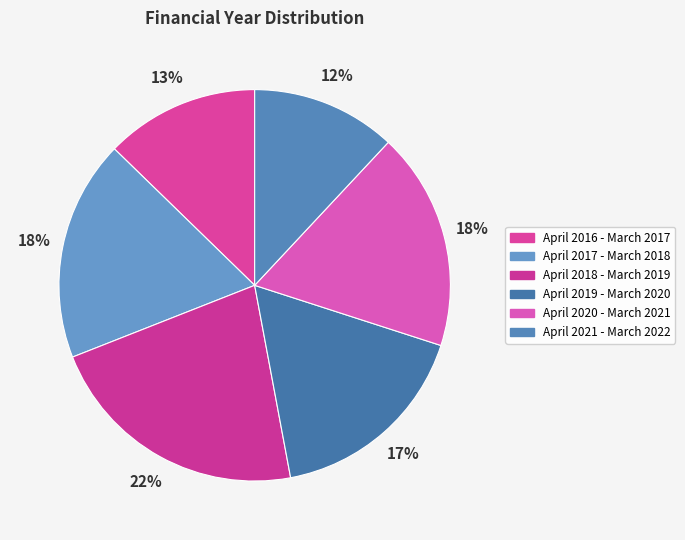

How many slices are in this pie chart?

6